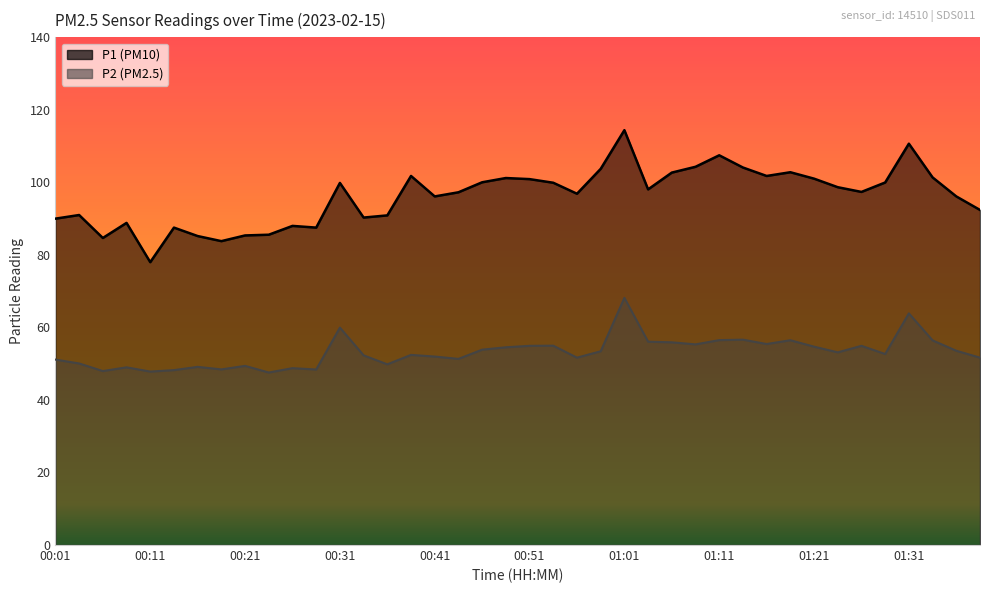

What are all the series names shown in the legend?

P1, P2